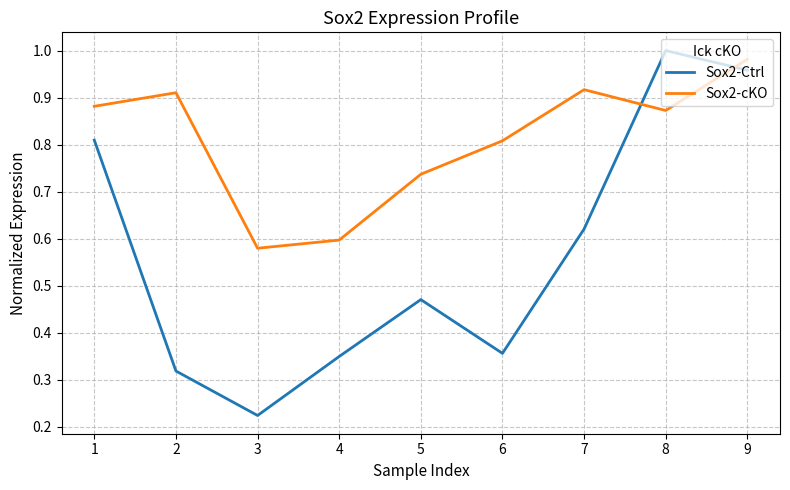

Where is Sox2-cKO nearest to the value 0?

3